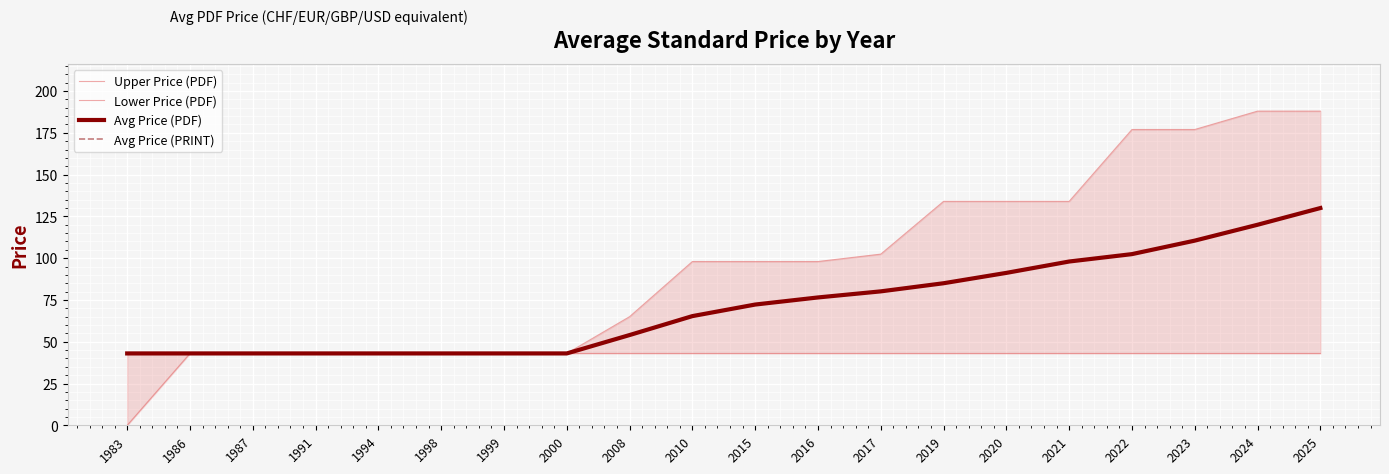

At which category is the sum across all series the highest?

2025